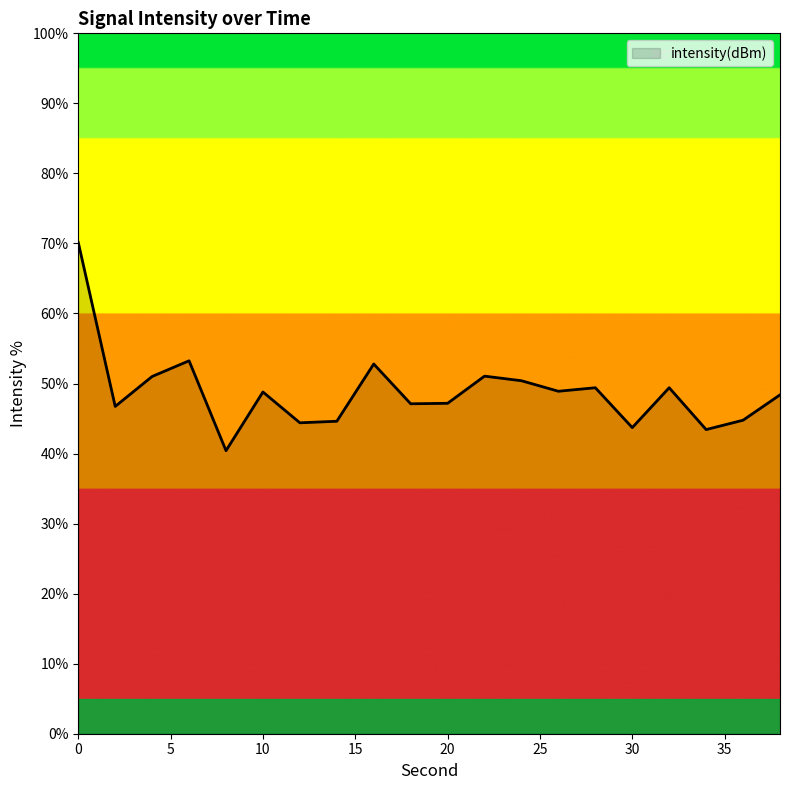

What is the smallest value displayed?

40.4